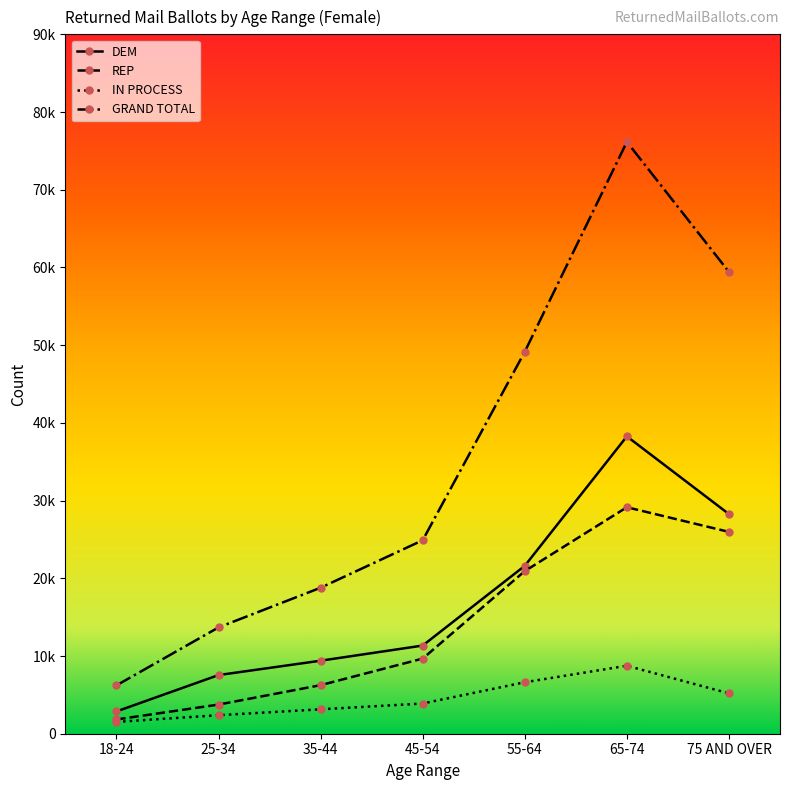

What are all the series names shown in the legend?

DEM, REP, IN PROCESS, GRAND TOTAL